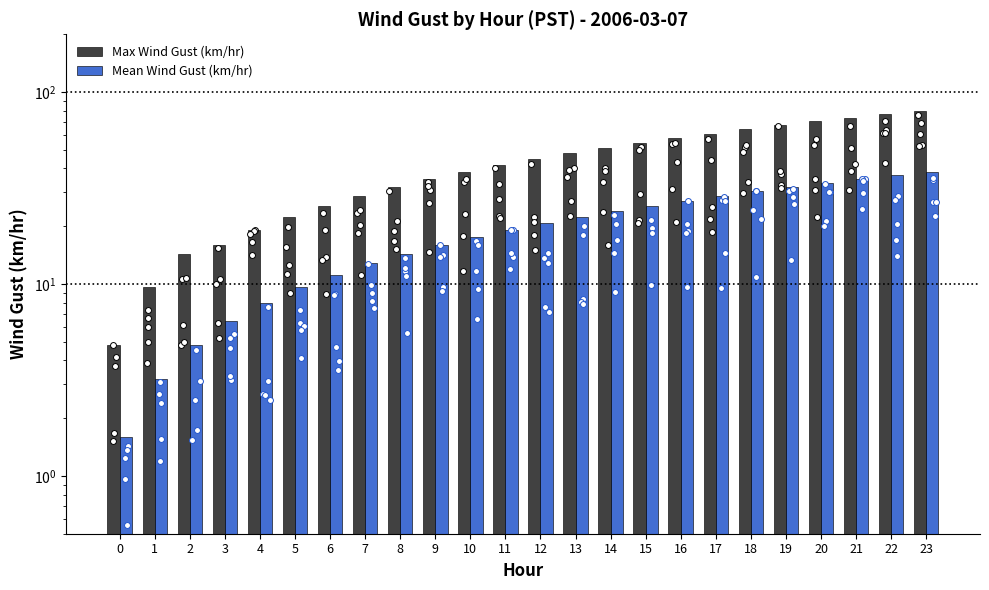

Which series has the widest spread of Y values?

Max Wind Gust (km/hr)